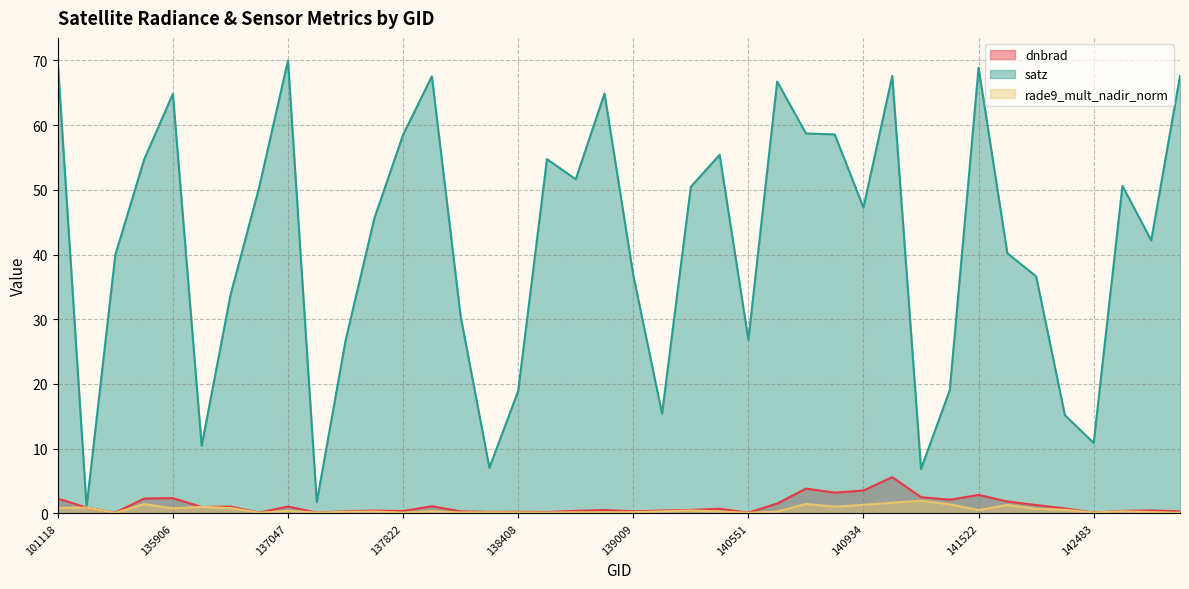

Which series has the widest spread of values?

satz